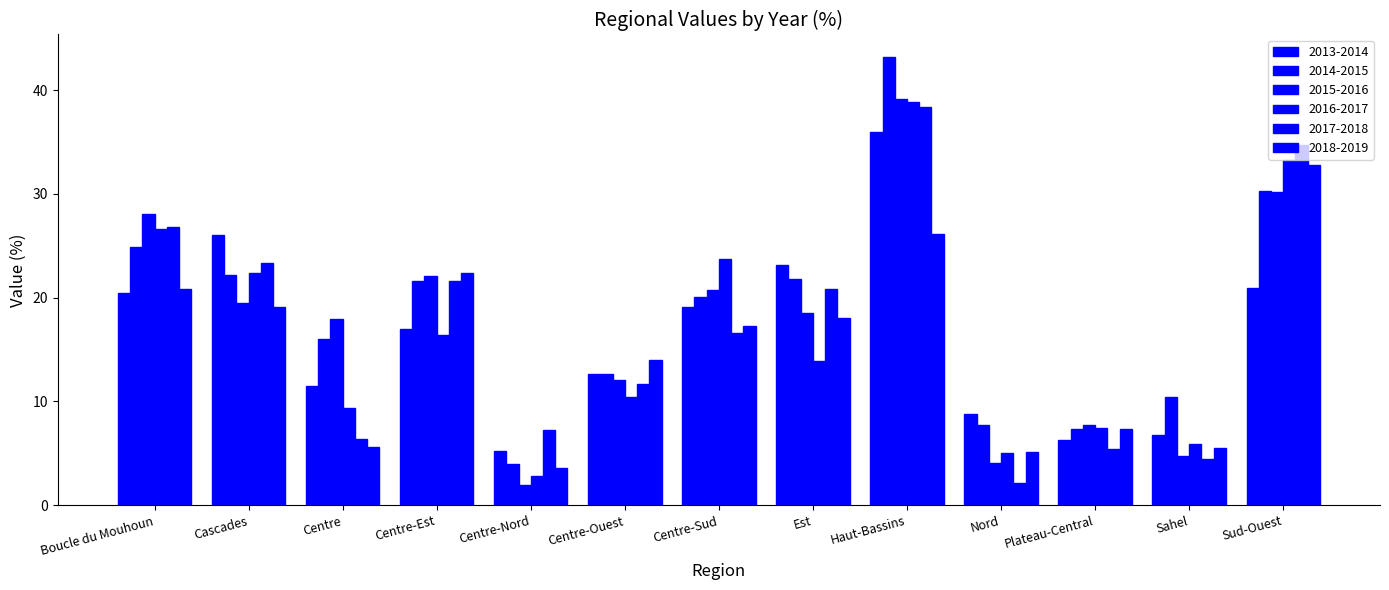

How many categories are shown in the chart?

13